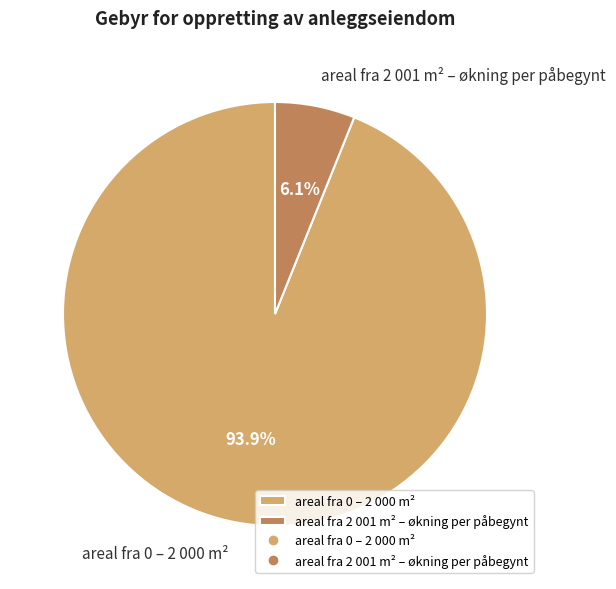

To the nearest percent, what percentage of the pie is areal fra 0 – 2 000 m²?

94%